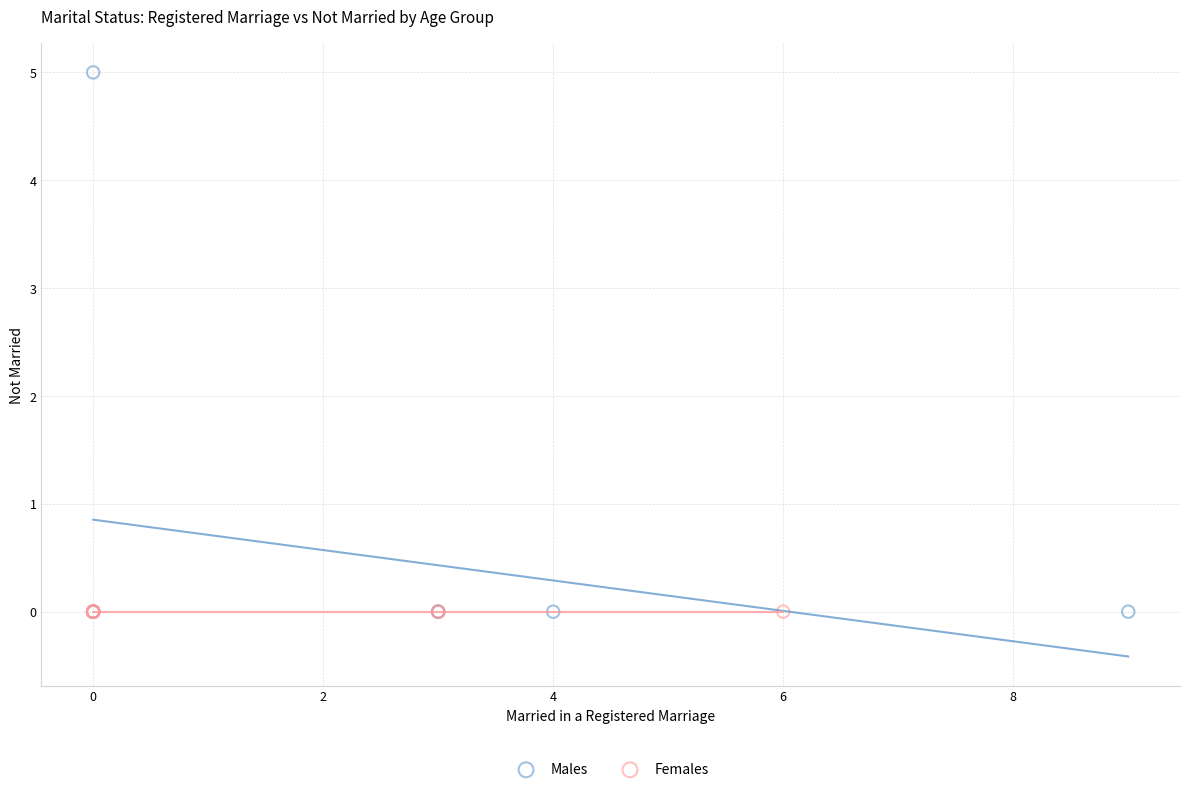

Which series reaches the maximum Y coordinate?

Males